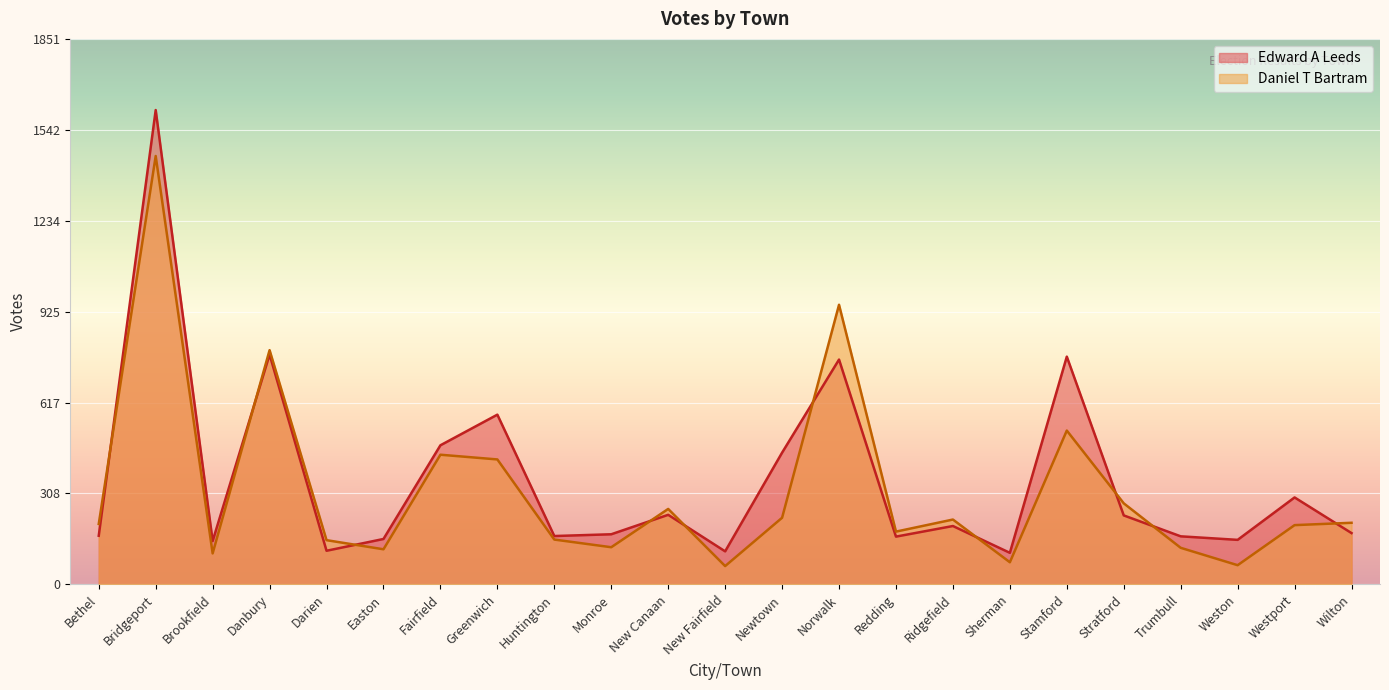

At which category is the sum across all series the highest?

Bridgeport